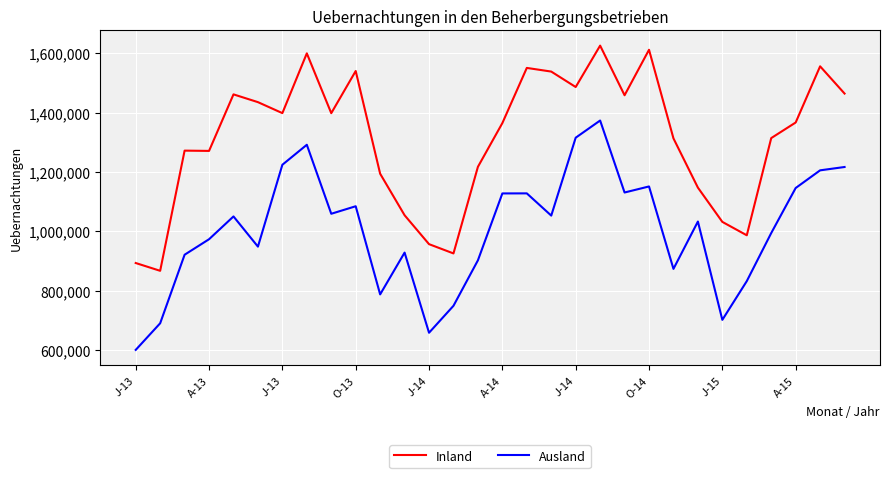

Is this an area chart (filled region under the line)?

No